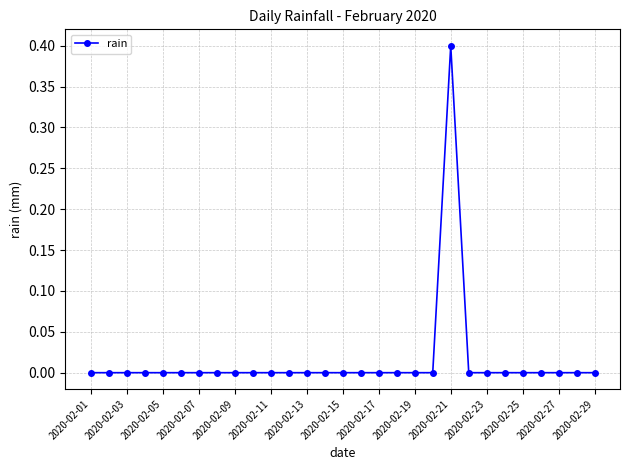

Does the chart display data point markers on the line(s)?

Yes